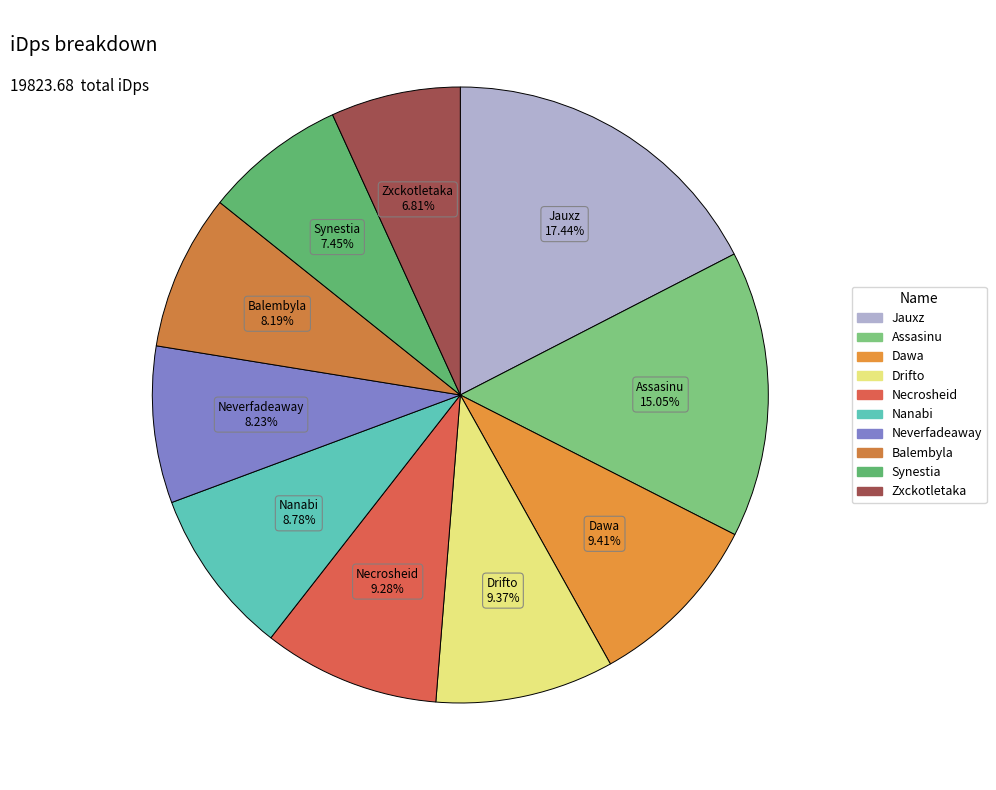

The Balembyla slice represents 8% of the pie. True or false?

True